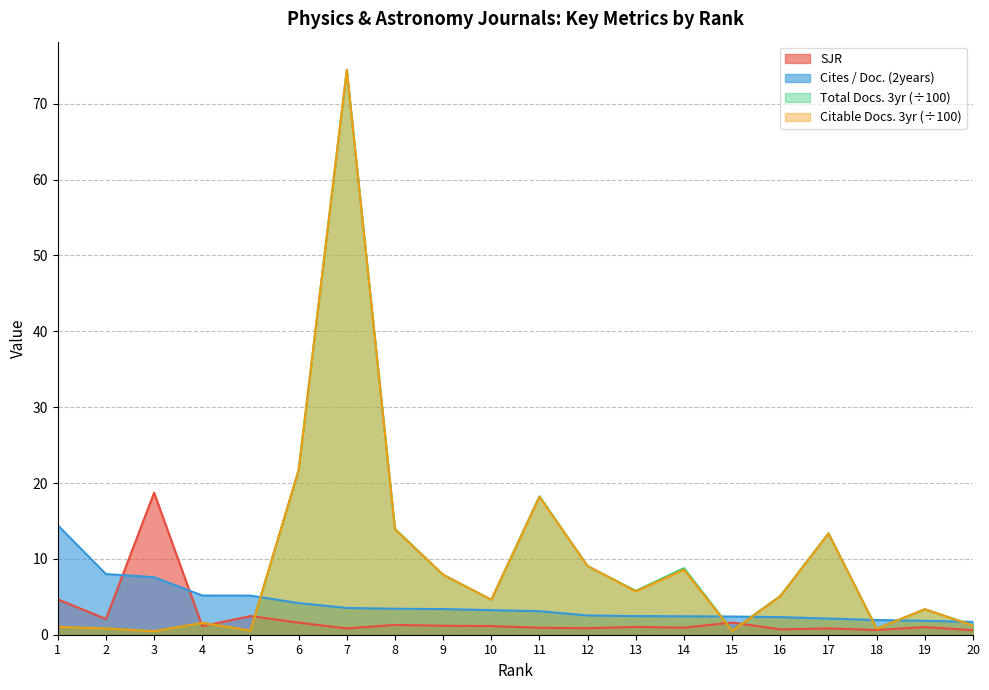

Between which two adjacent categories do Total Docs. (3years) scaled and SJR first intersect?

3 and 4